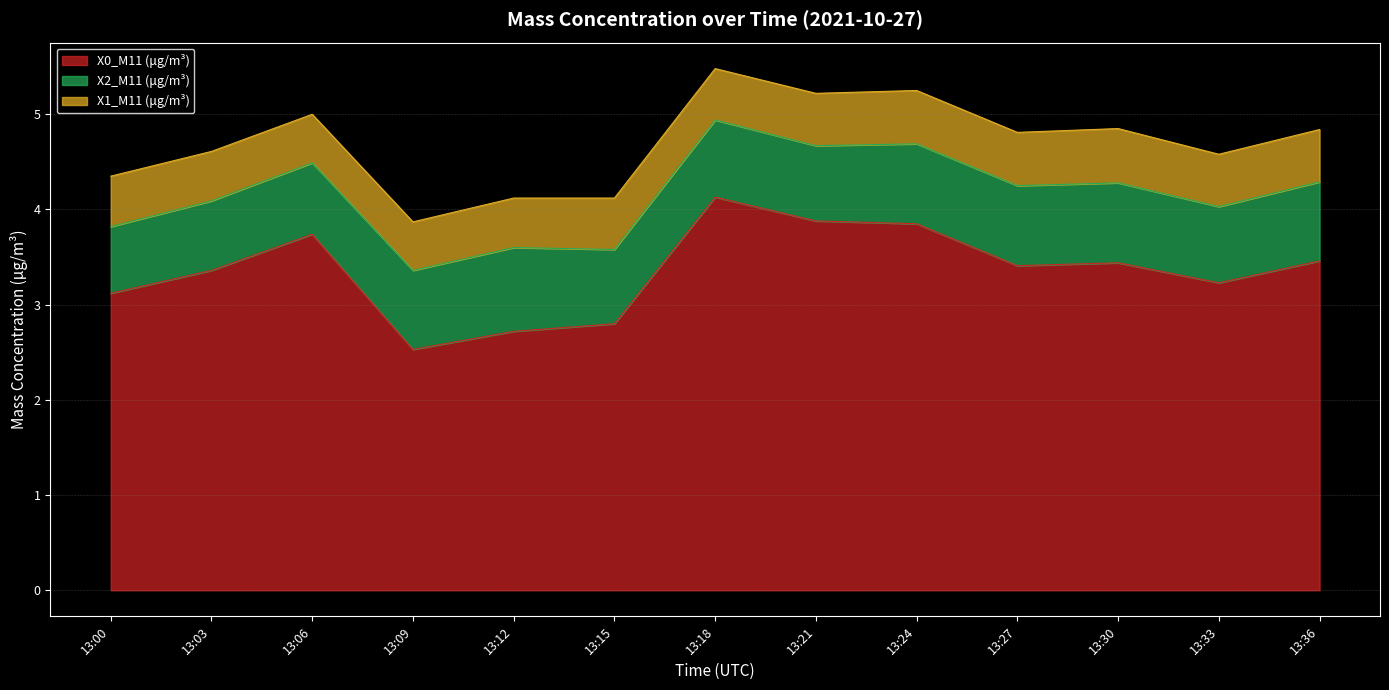

In X0_M11 (μg/m³), how many points are lower than both neighbors (excluding endpoints)?

3